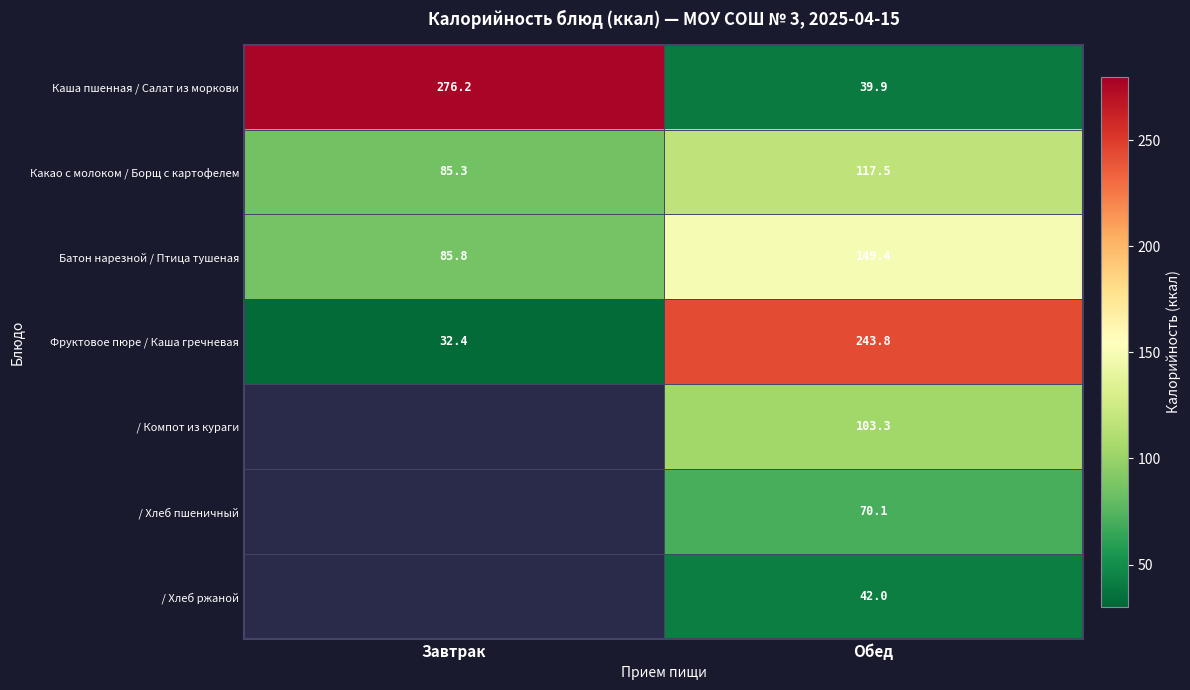

What value does the Какао с молоком / Борщ с картофелем series have at Завтрак?

85.3